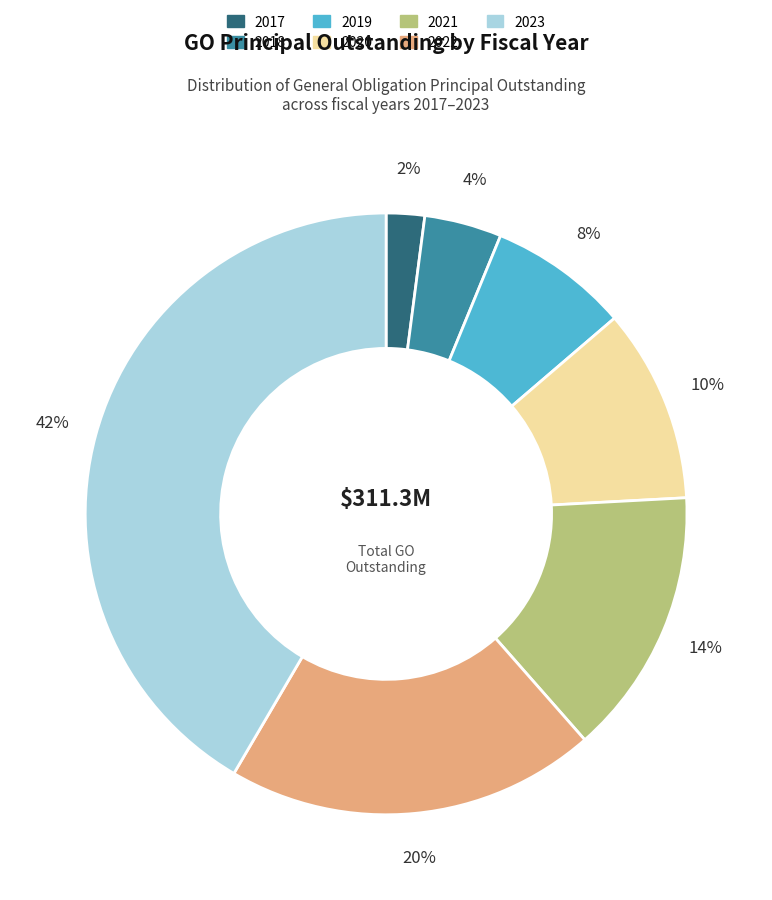

Between 2020 and 2022, which is larger?

2022